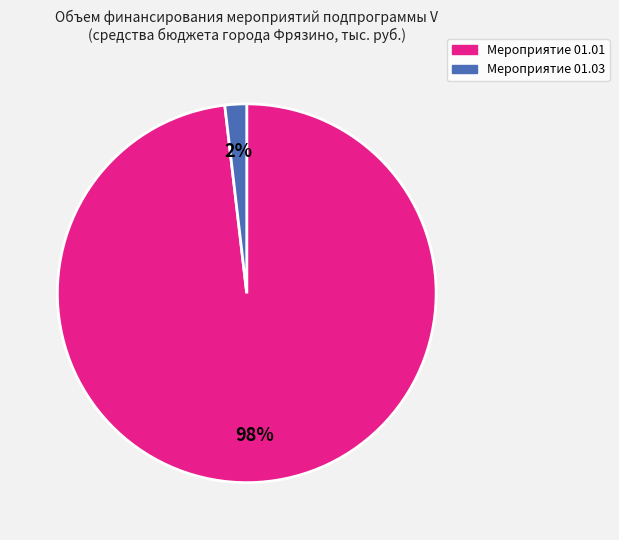

Does any single category account for the majority?

Yes